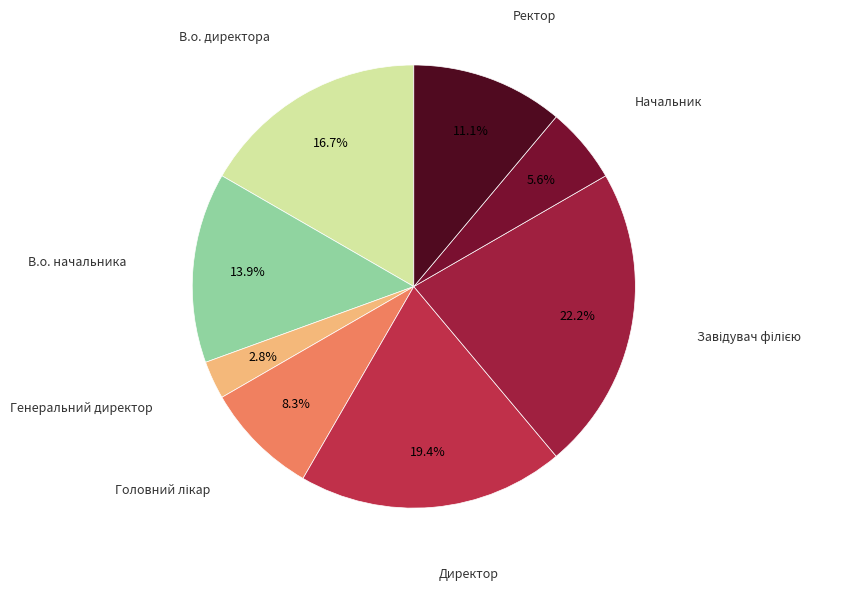

Count the number of slices in the pie.

8